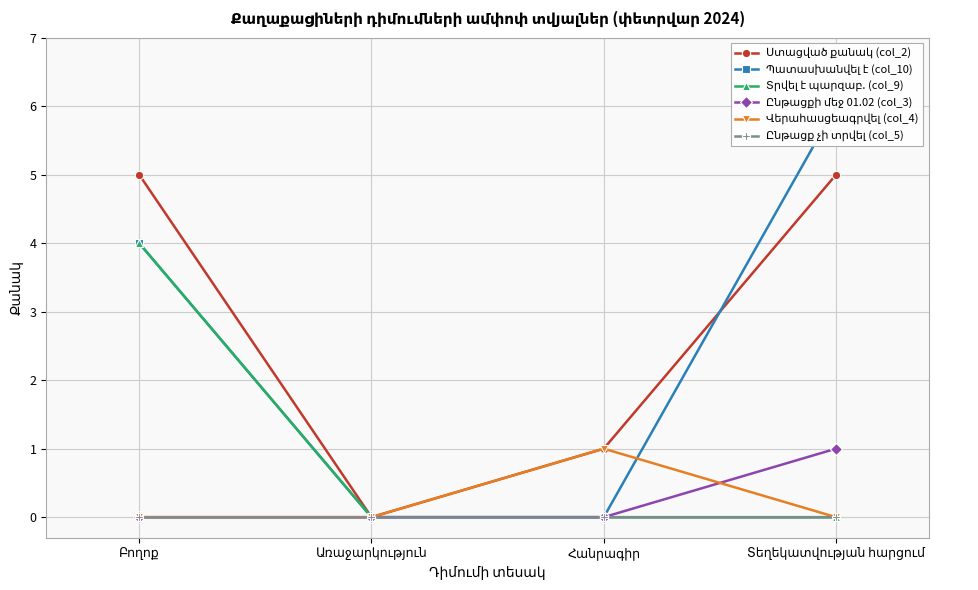

How many categories are shown in the chart?

4